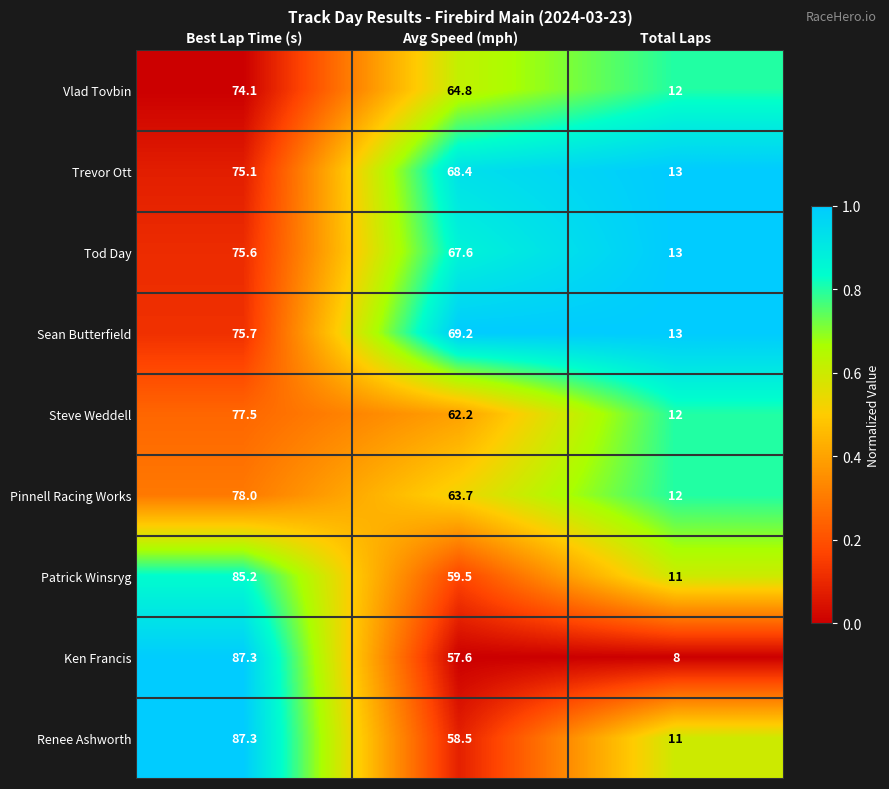

Between Avg Speed (mph) and Total Laps, which series saw the biggest shift?

Sean Butterfield